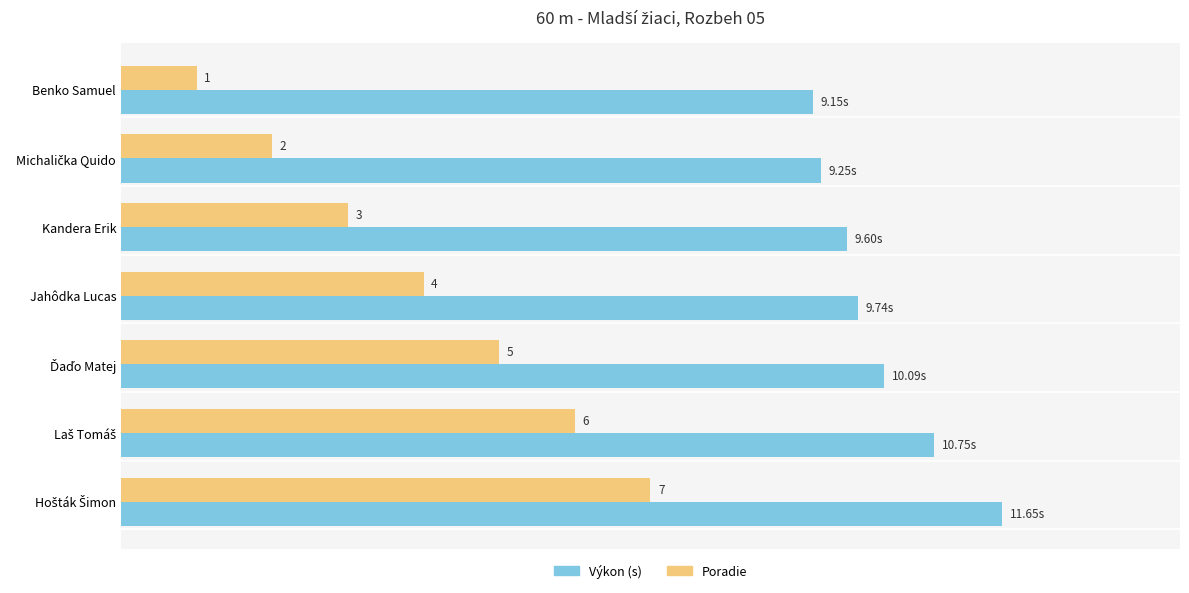

Which series has the largest total across all categories?

Výkon (s)